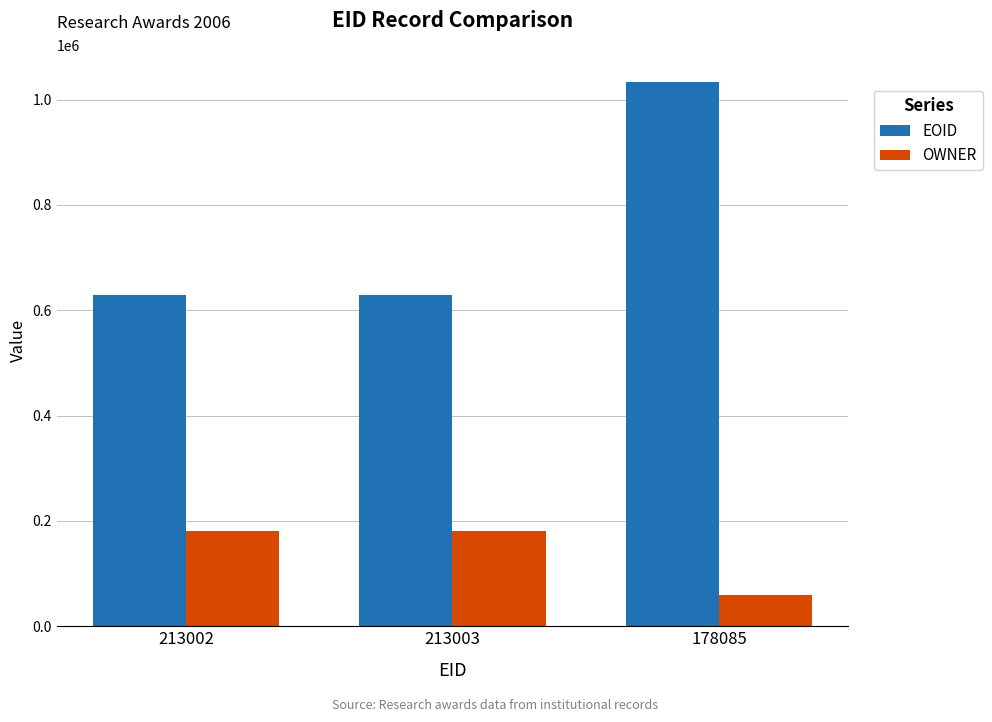

Which series has the widest spread of values?

EOID